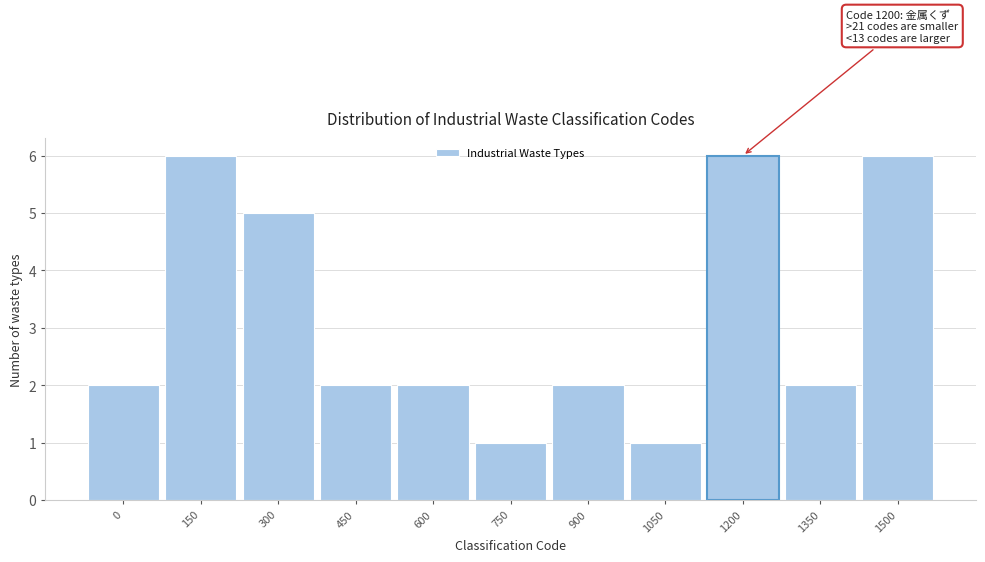

Reading right to left, list all the values displayed in this chart.

1500=6	1350=2	1200=6	1050=1	900=2	750=1	600=2	450=2	300=5	150=6	0=2